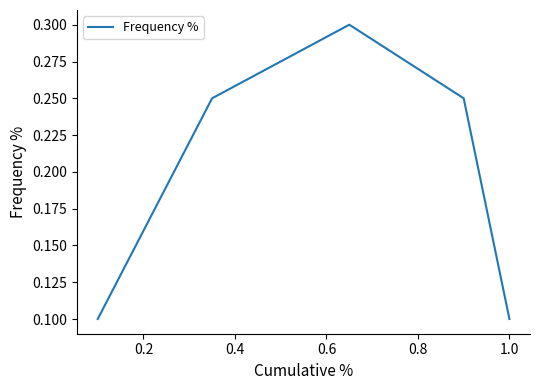

What is the sum of all values?

1.0